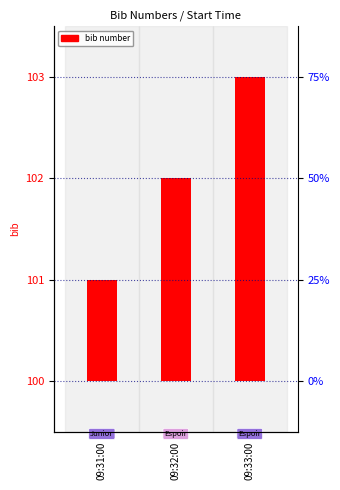

List the labels in order of value, largest first.

09:33:00, 09:32:00, 09:31:00